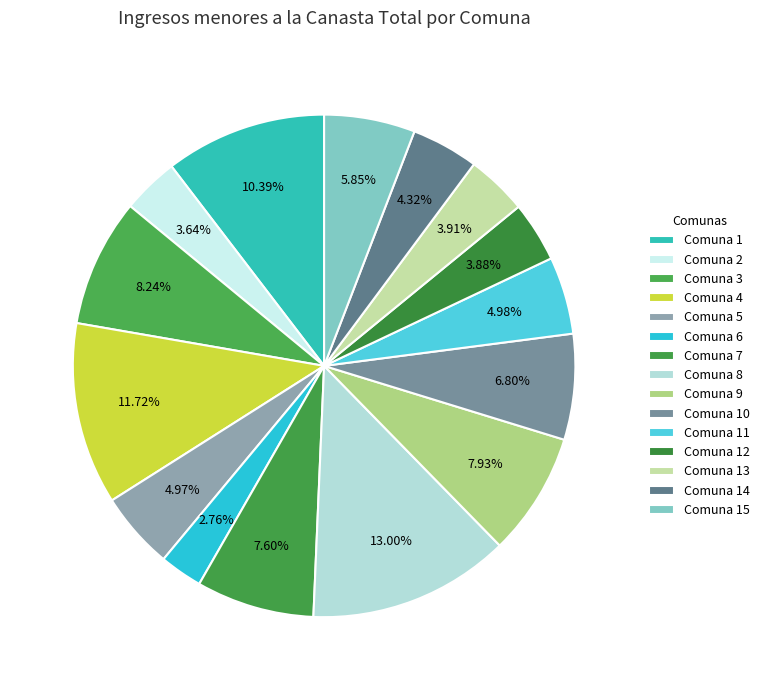

How many segments does this pie chart have?

15